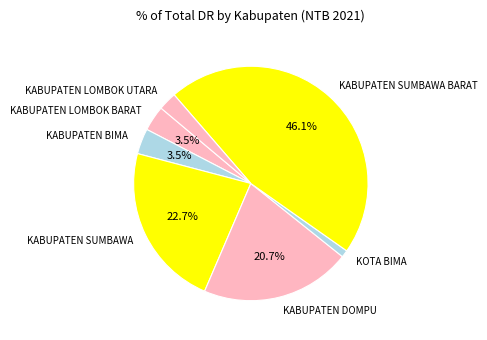

Which category has the biggest portion of the pie?

KABUPATEN SUMBAWA BARAT